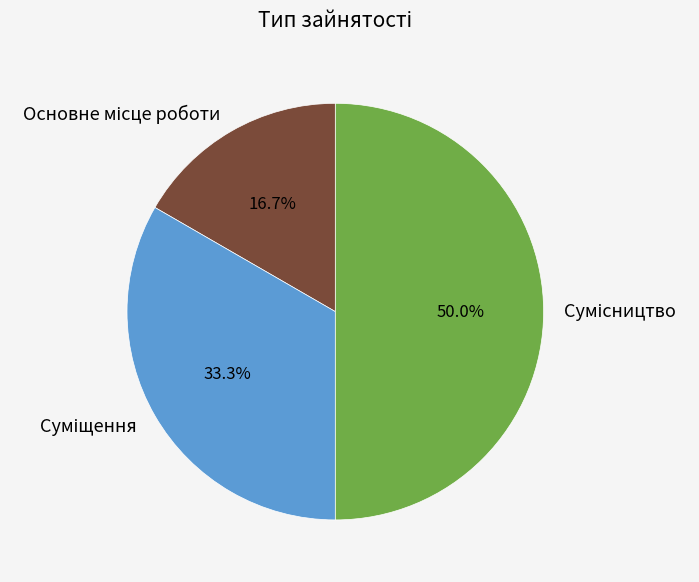

Count the number of slices in the pie.

3